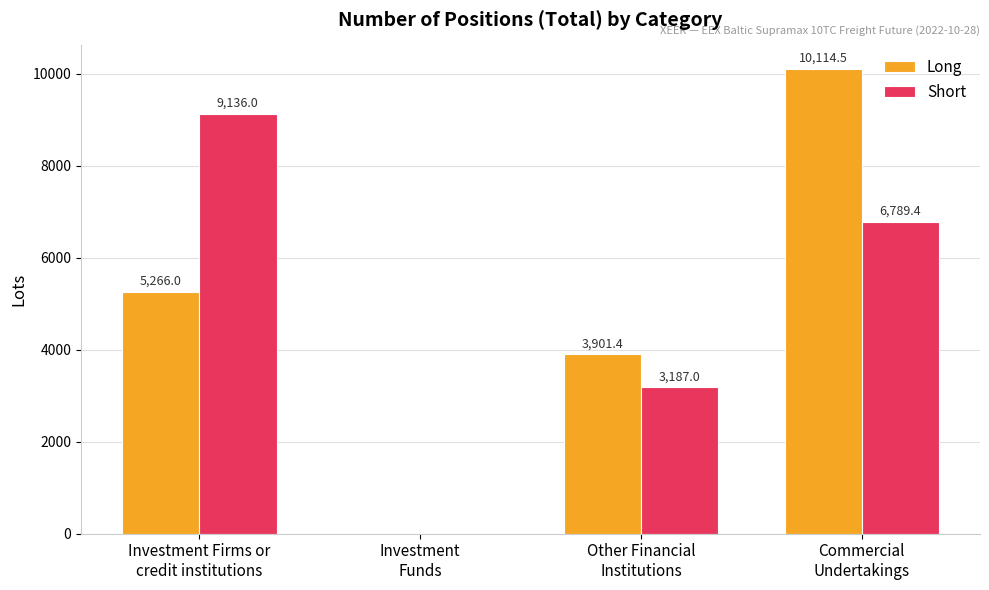

True or false: Long has a value of 10114.5 at Commercial
Undertakings.

True